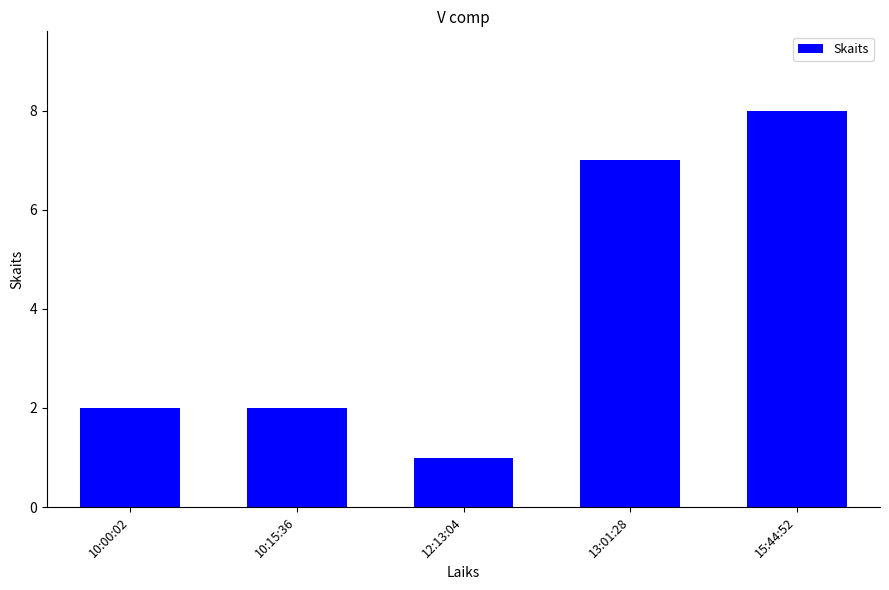

Reading right to left, what are all the values shown in this chart?

15:44:52=8	13:01:28=7	12:13:04=1	10:15:36=2	10:00:02=2